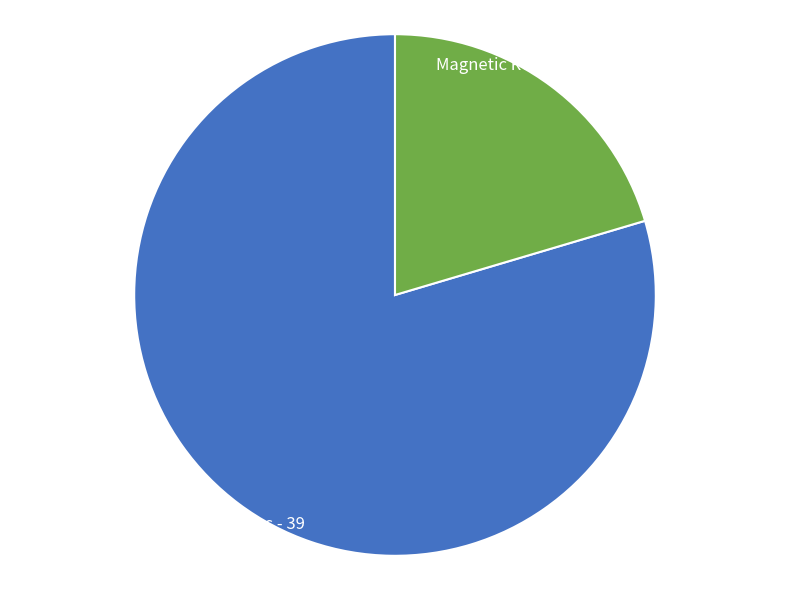

The Magnetic Resonance in Solids - 10 slice represents 28% of the pie. True or false?

False